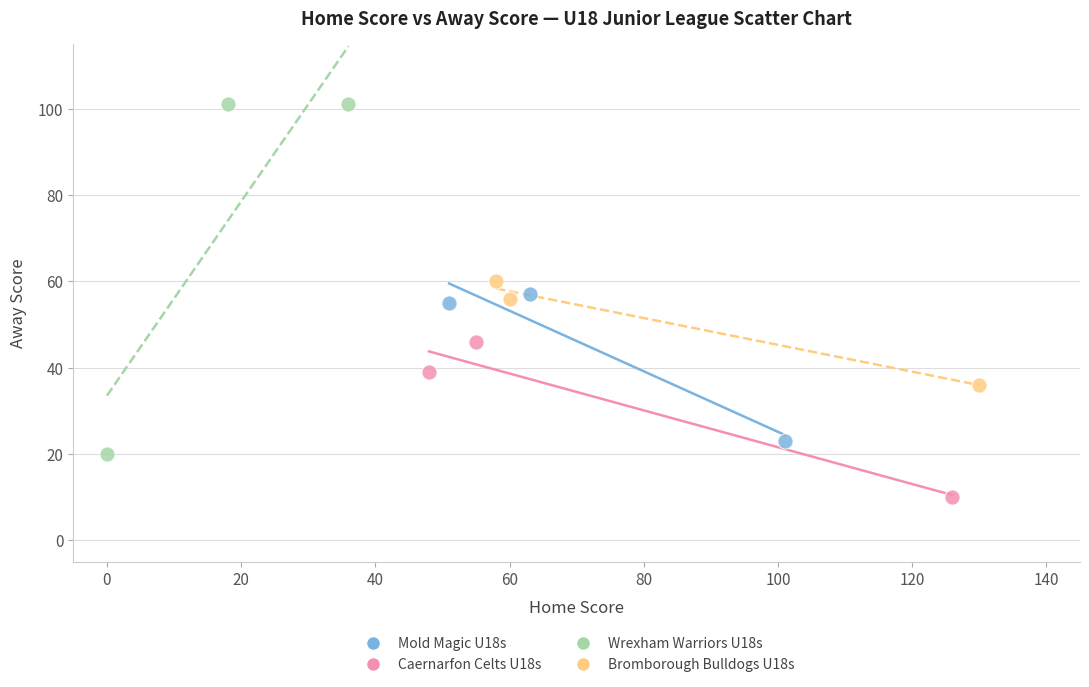

Which series has the largest Y range (max minus min)?

Wrexham Warriors U18s